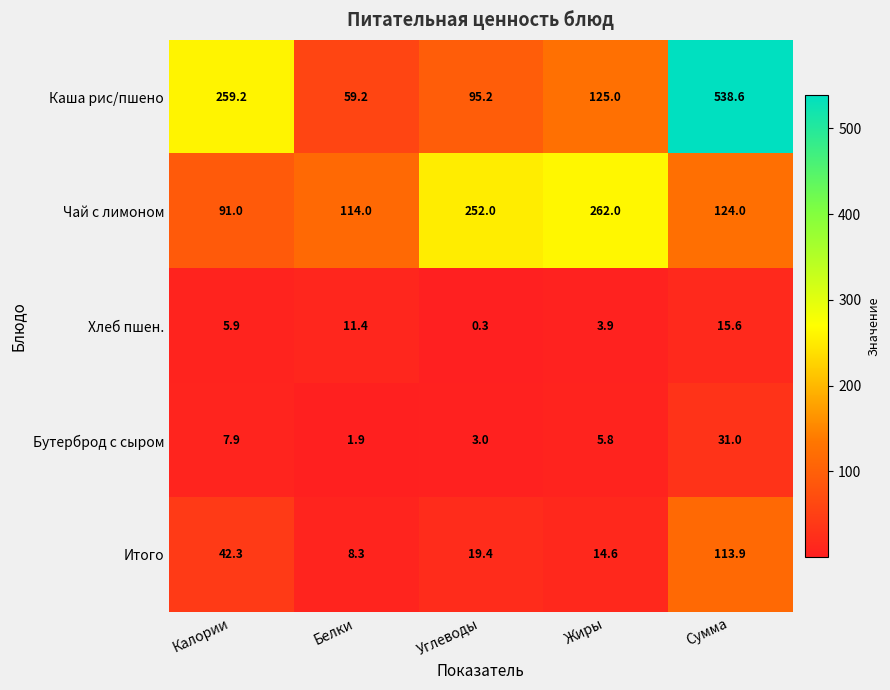

At how many categories does at least one series exceed 509?

1